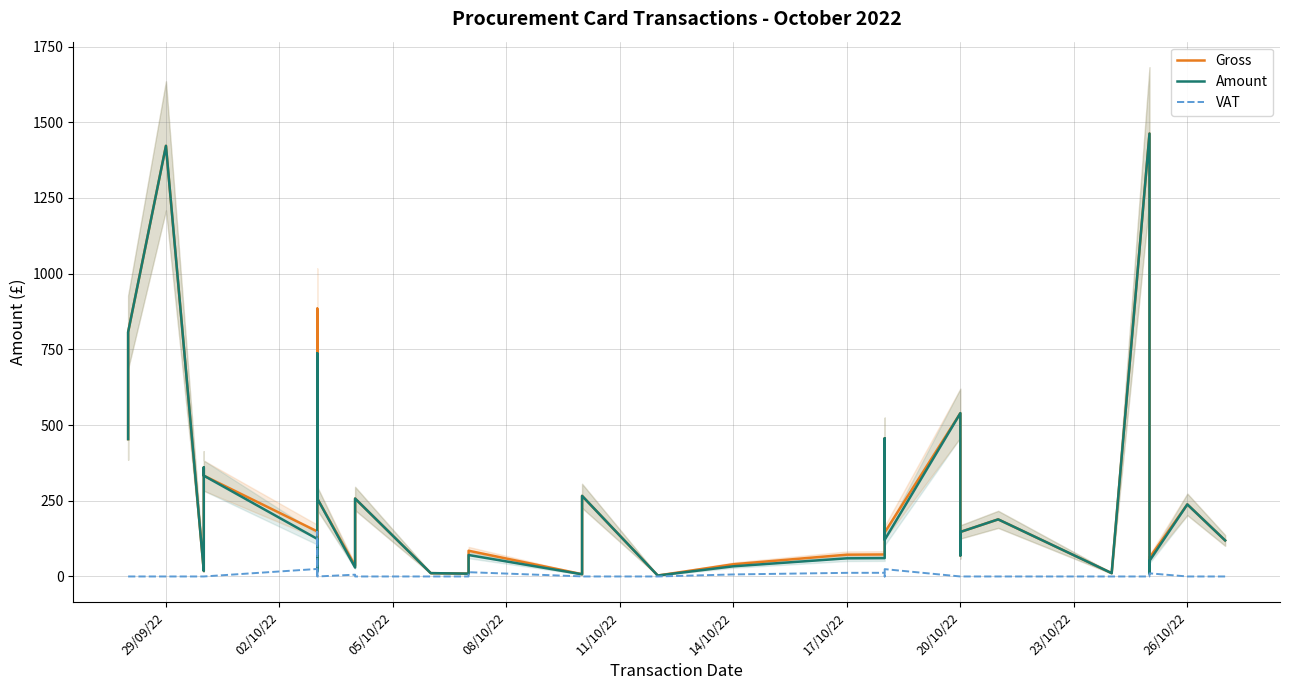

What are all the series names shown in the legend?

Gross, Amount, VAT